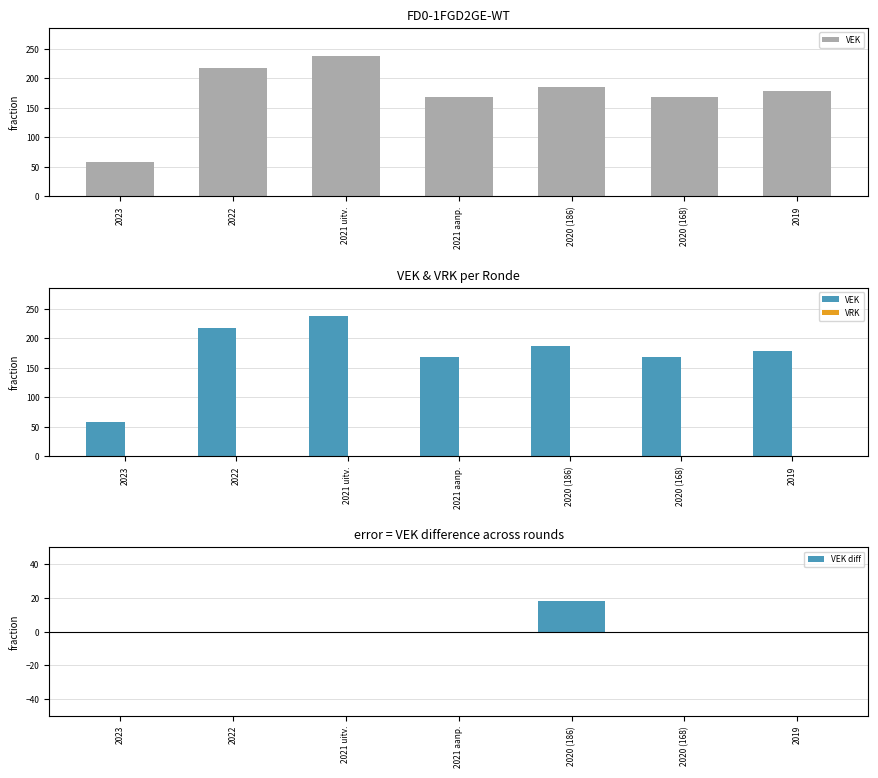

How many categories are shown in the chart?

7